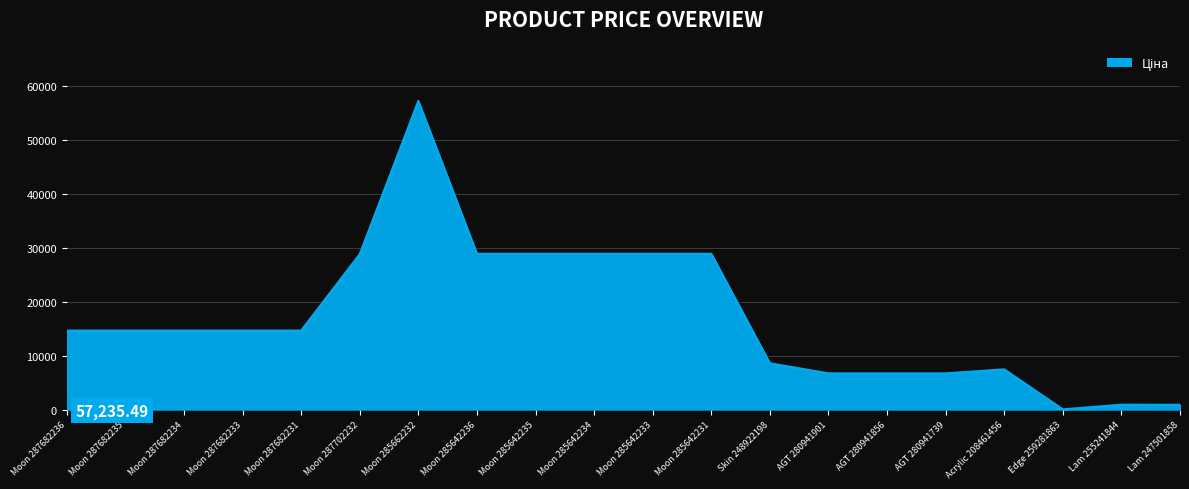

The chart shows a value of 41985.1 at Moon 285642236. True or false?

False